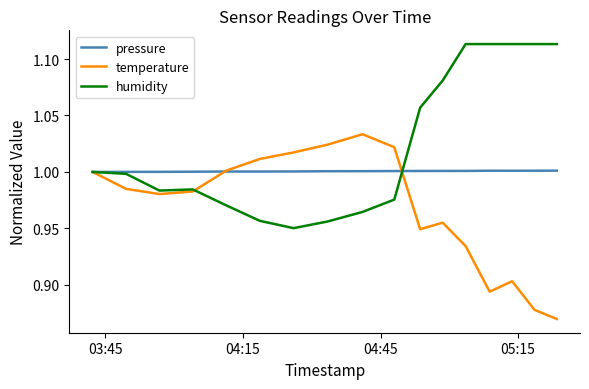

What is the sum of all pressure values?

17.0